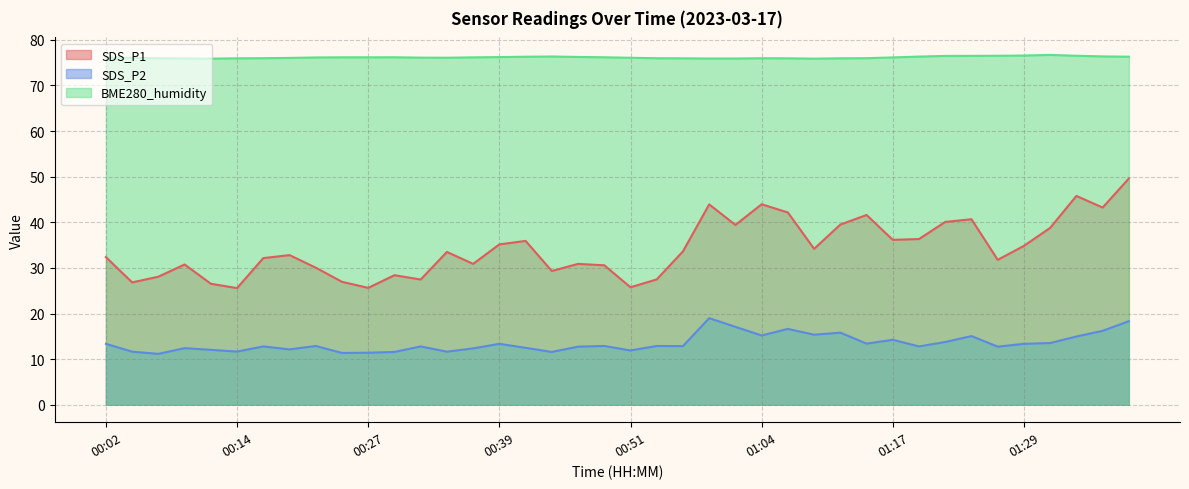

True or false: SDS_P1 has more than 1 interior local peaks.

True